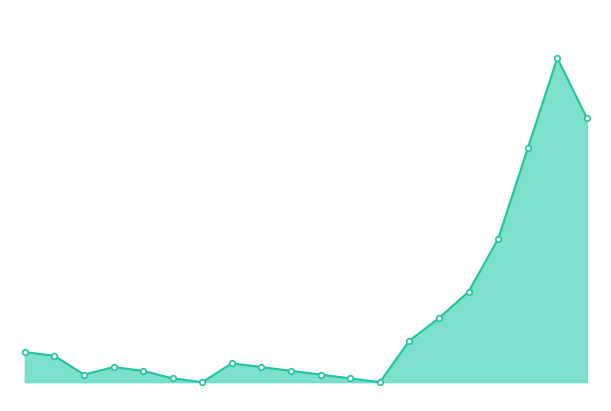

What is the sum of the values at 18 and 6?

8.6